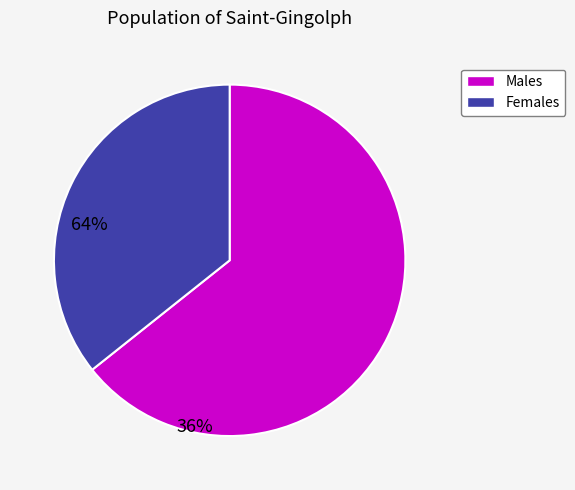

Is there a majority slice in this chart?

Yes